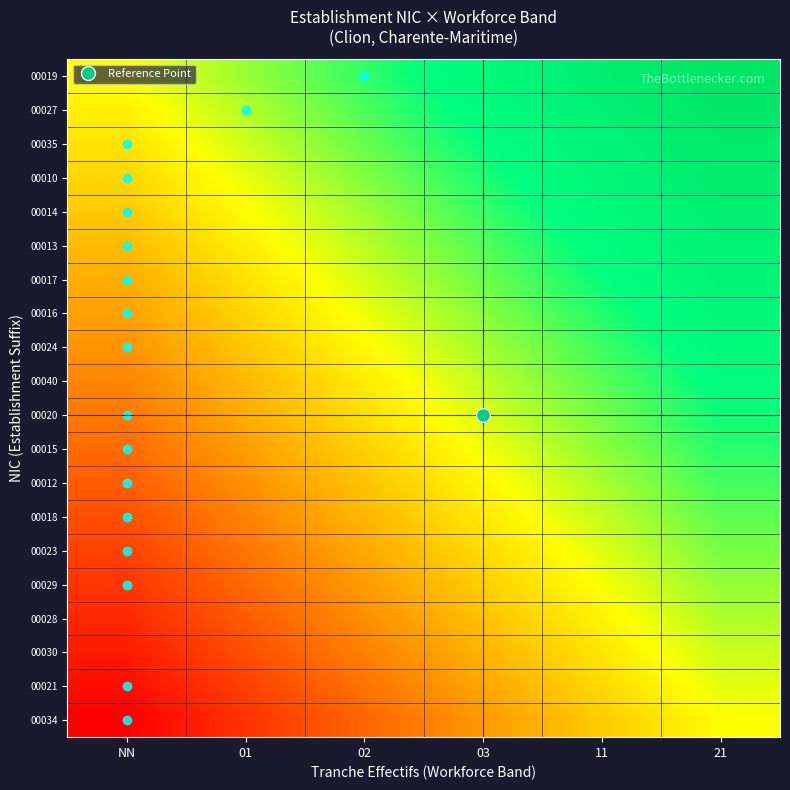

List the series in order of their peak value, highest first.

00019, 00027, 00035, 00010, 00014, 00013, 00017, 00016, 00024, 00040, 00020, 00015, 00012, 00018, 00023, 00029, 00028, 00030, 00021, 00034